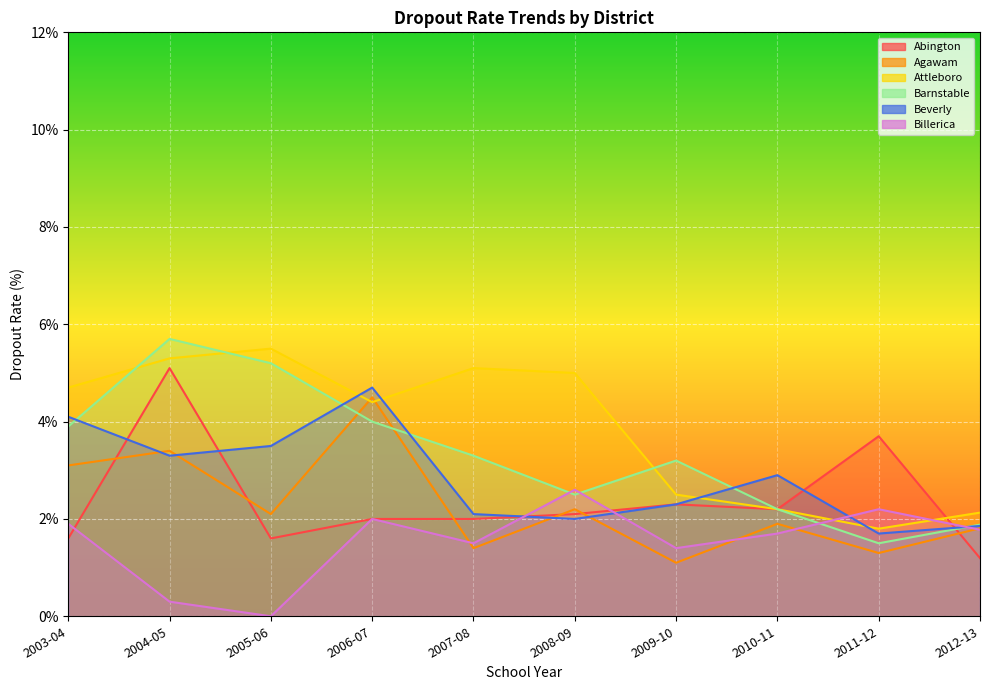

Is the value of Attleboro at 2003-04 greater than the value of Abington at 2009-10?

Yes